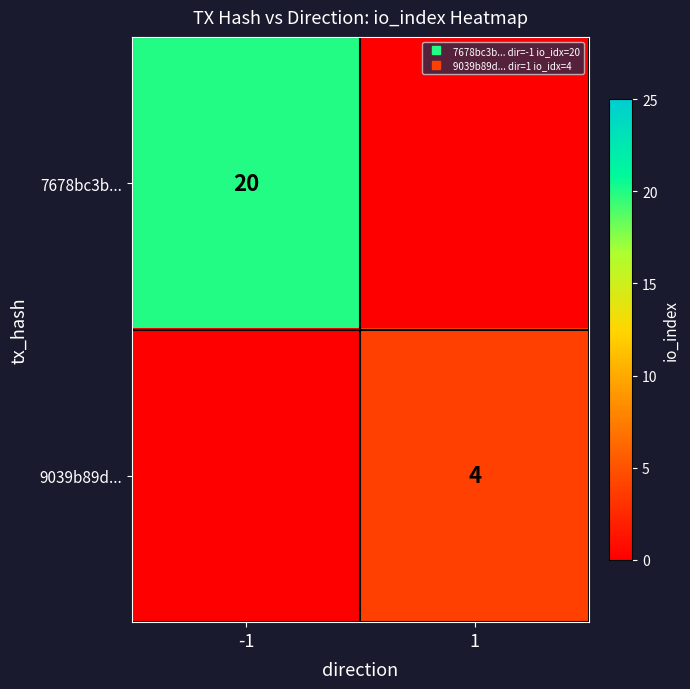

Which category has the lowest value in the 9039b89d... series?

-1